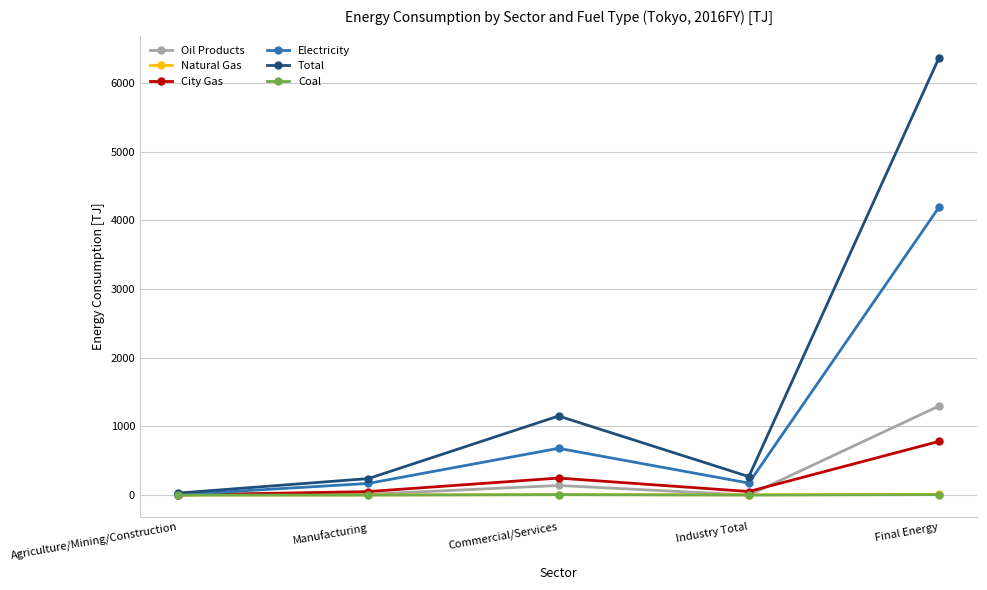

Where is Oil Products nearest to the value 648?

Commercial/Services